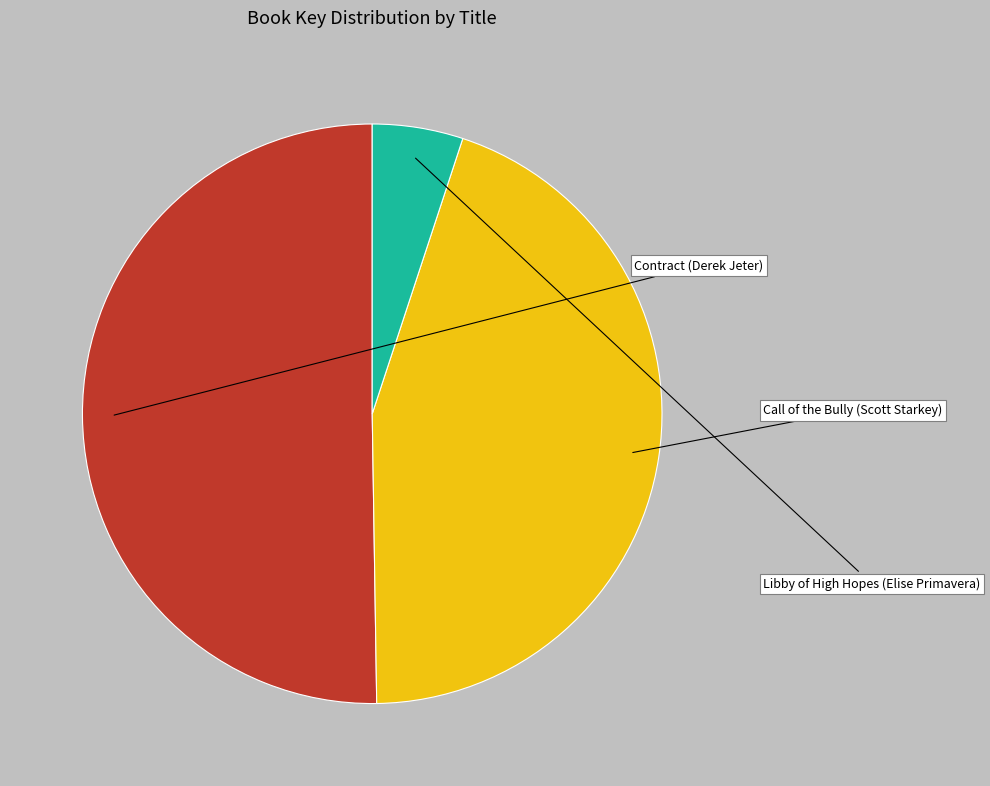

Rank the categories by value from lowest to highest.

Libby of High Hopes (Elise Primavera), Call of the Bully (Scott Starkey), Contract (Derek Jeter)